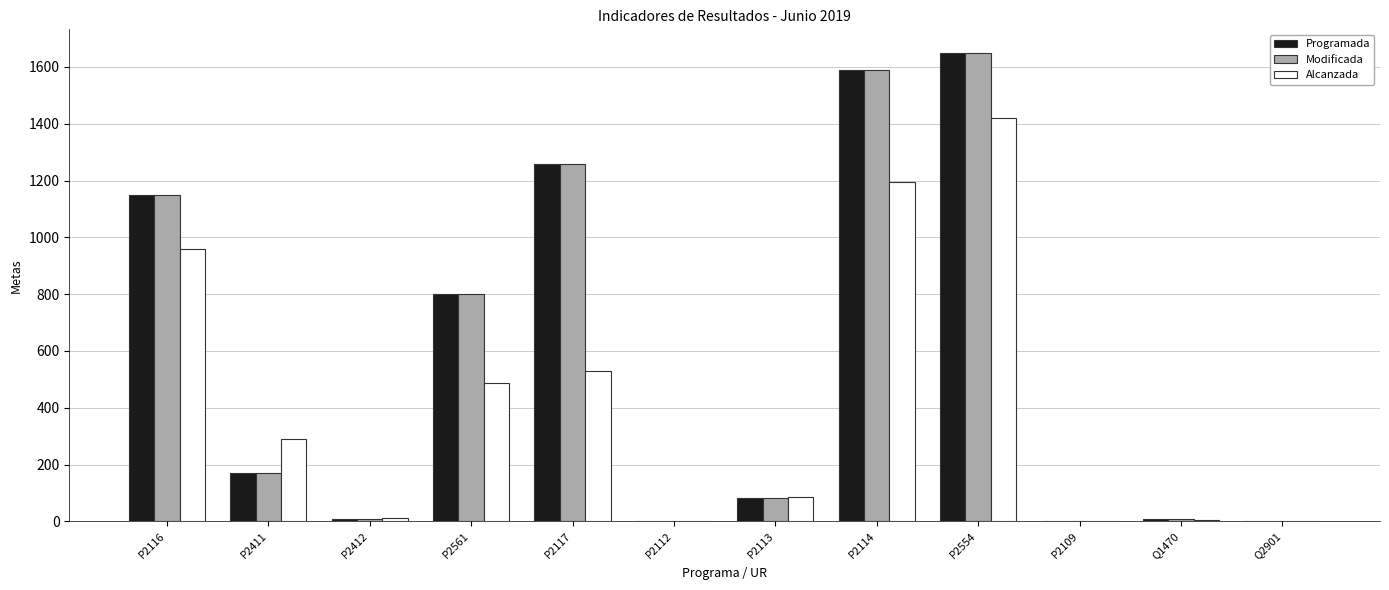

Is the value of Modificada at P2116 greater than the value of Programada at P2411?

Yes